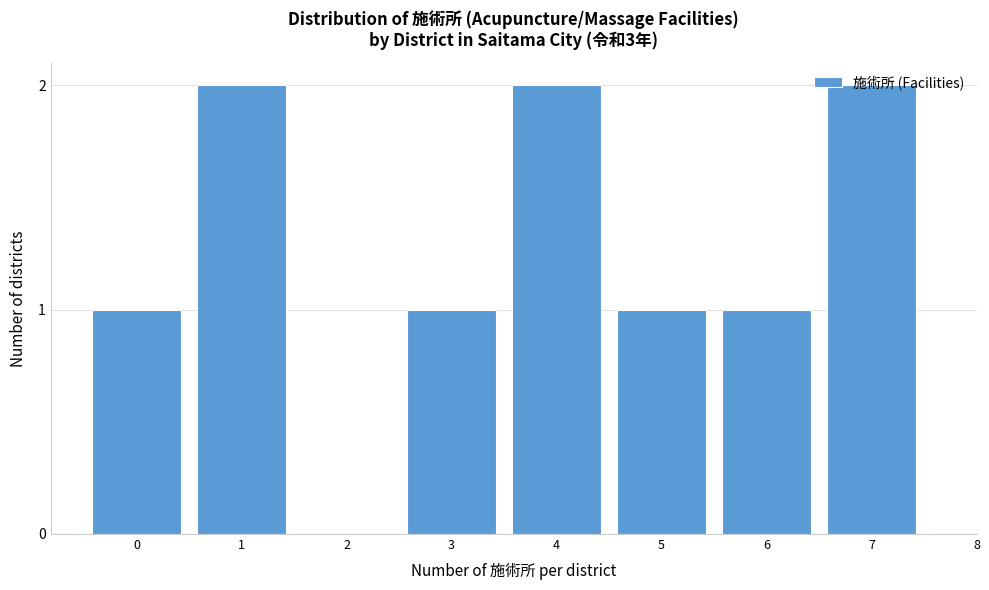

What is the sum of all values?

10